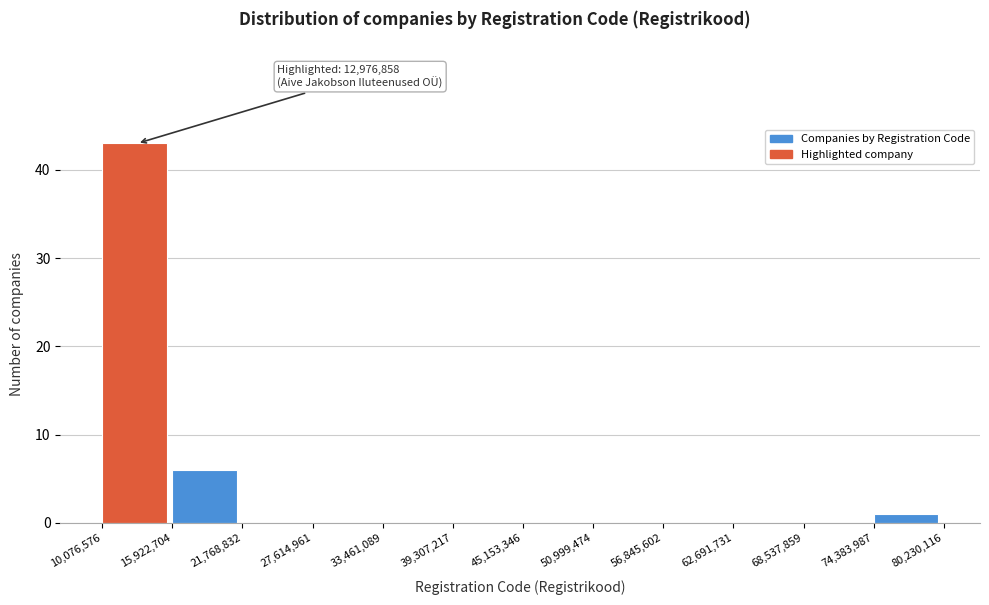

Which range on the x-axis has the tallest bar?

10,076,576 to 15,922,704